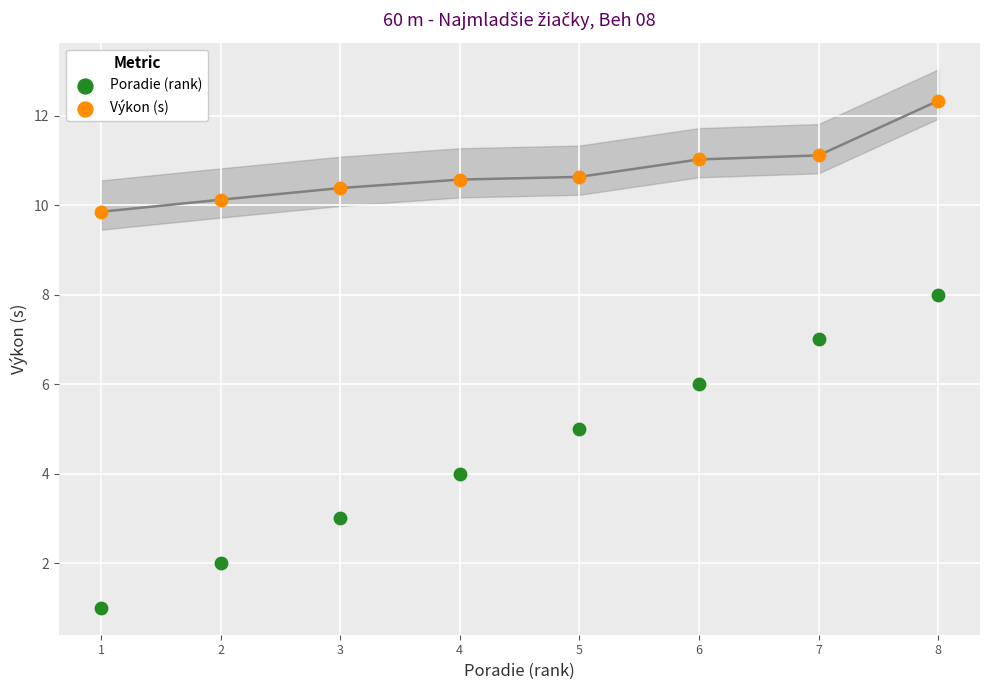

Across all data points, what is the range of Y values (max minus min)?

11.3